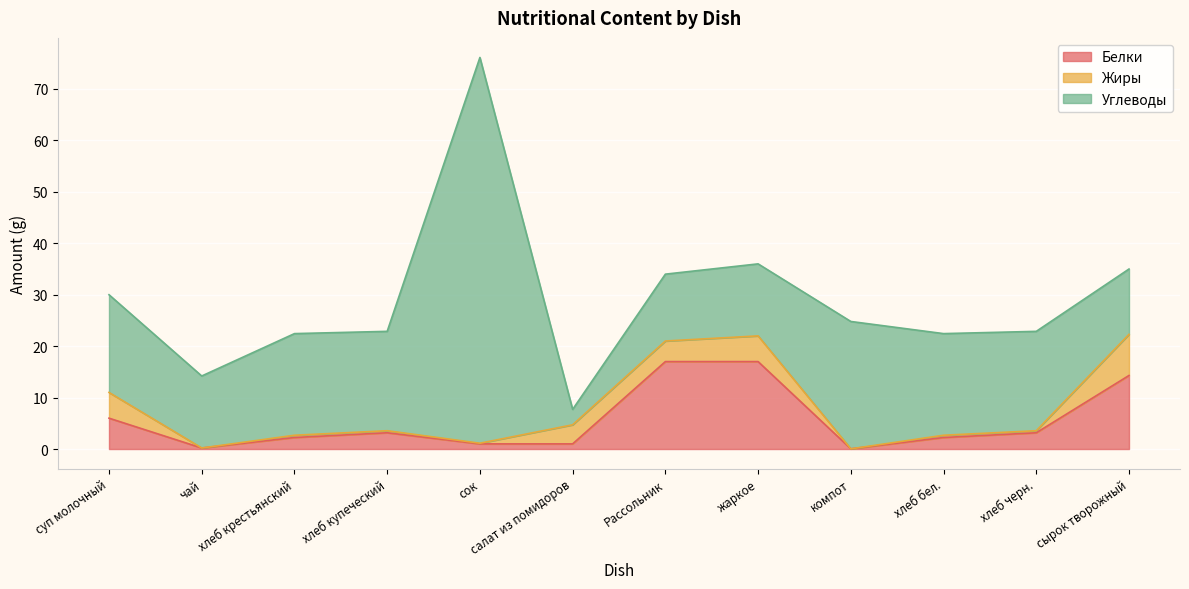

Which series changed the most between чай and сок?

Углеводы